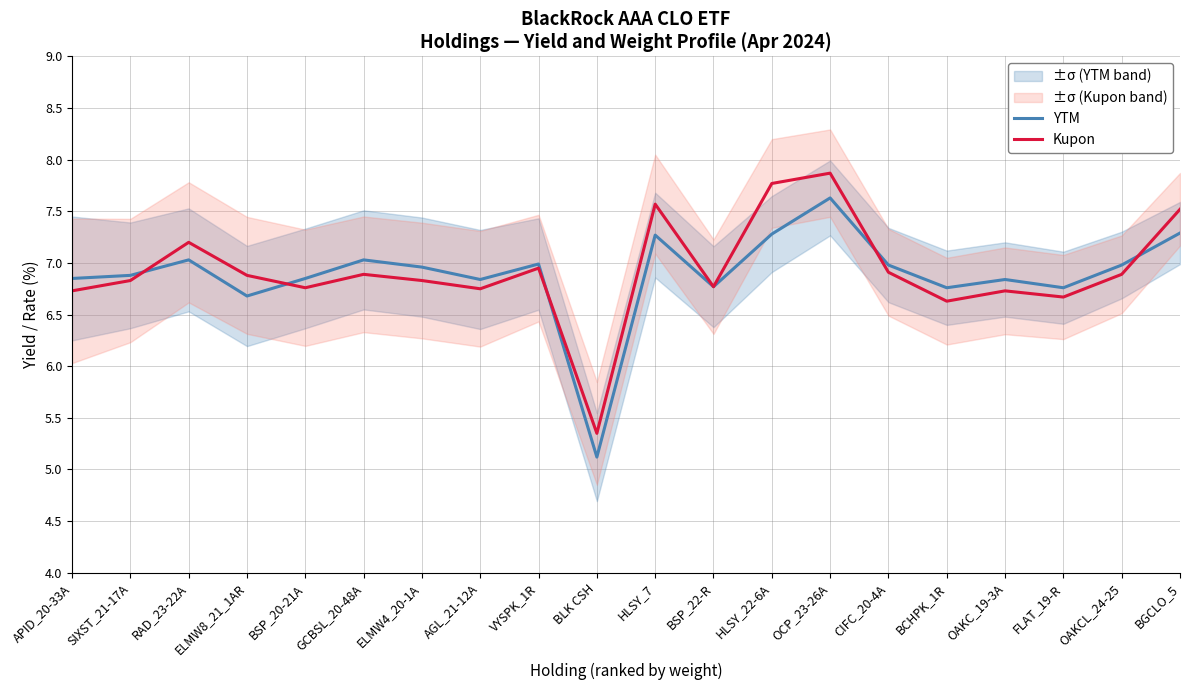

What is the difference between the second highest and minimum values in the YTM series?

2.2